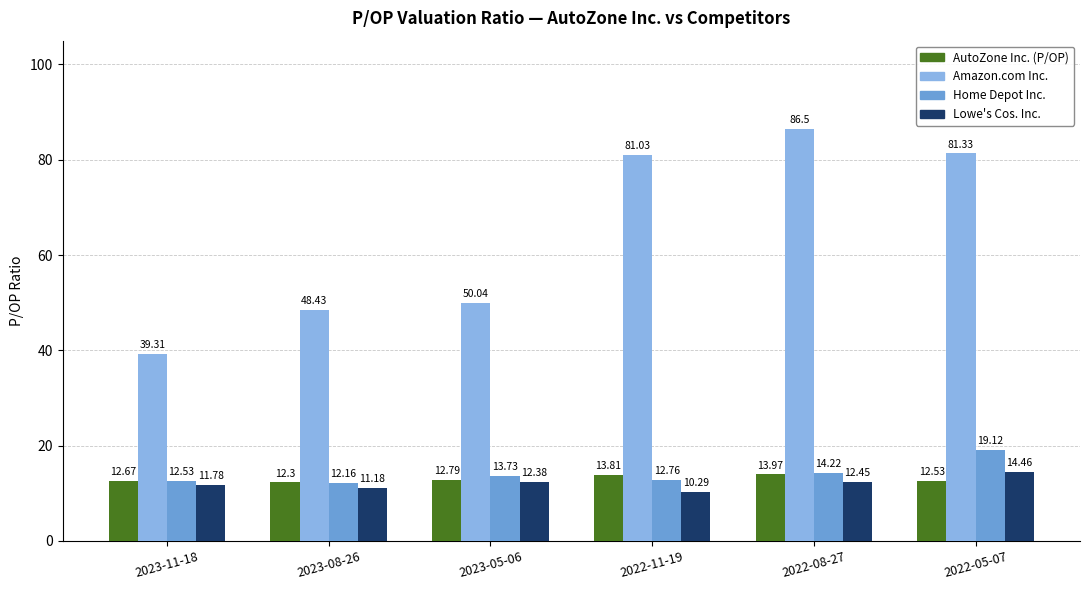

At which category is the sum across all series the highest?

2022-05-07